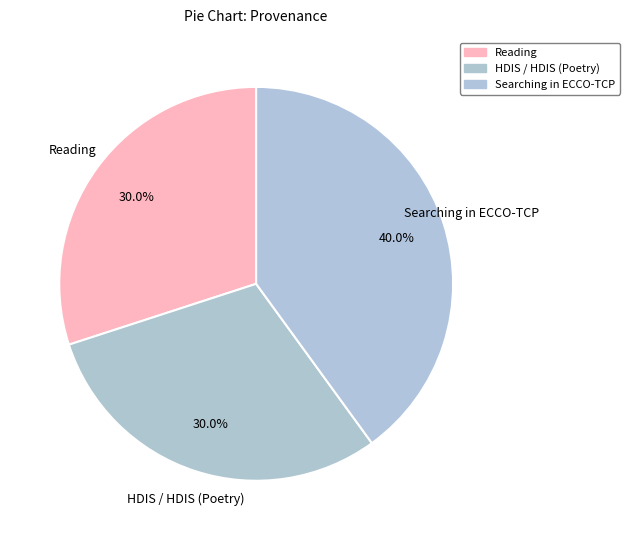

How many segments does this pie chart have?

3